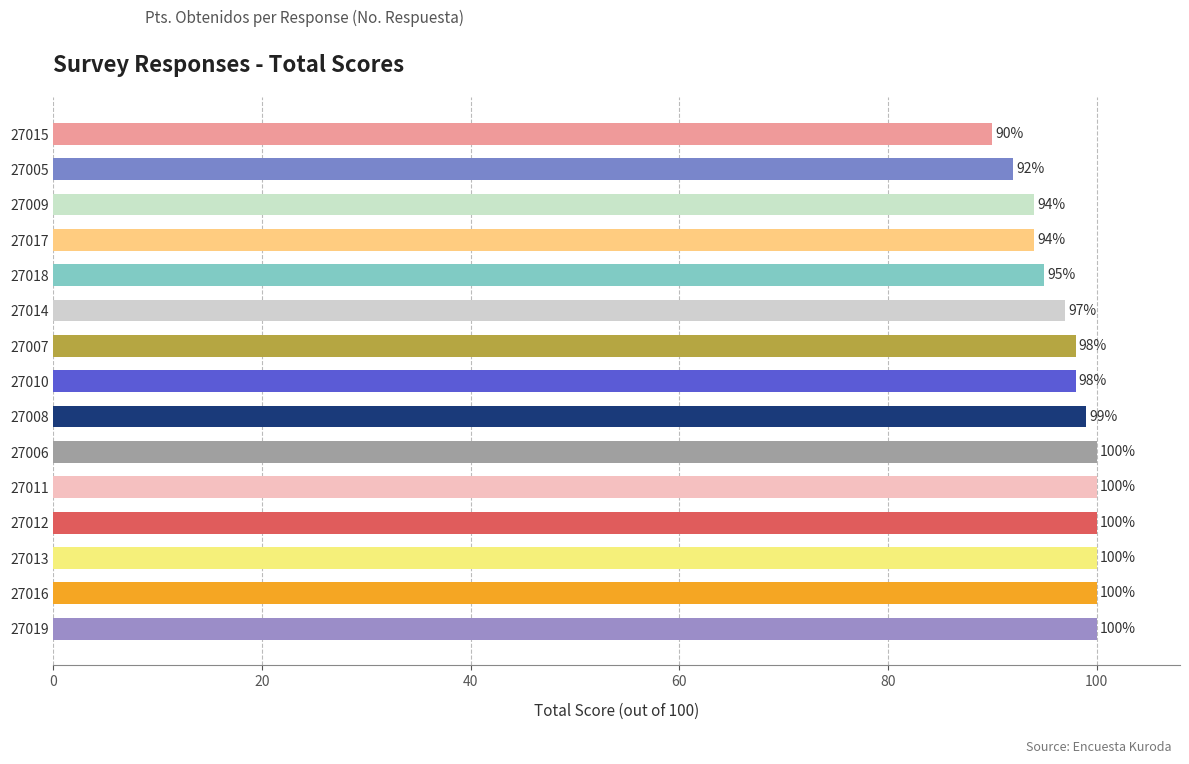

The value at 27009 is 94. True or false?

True